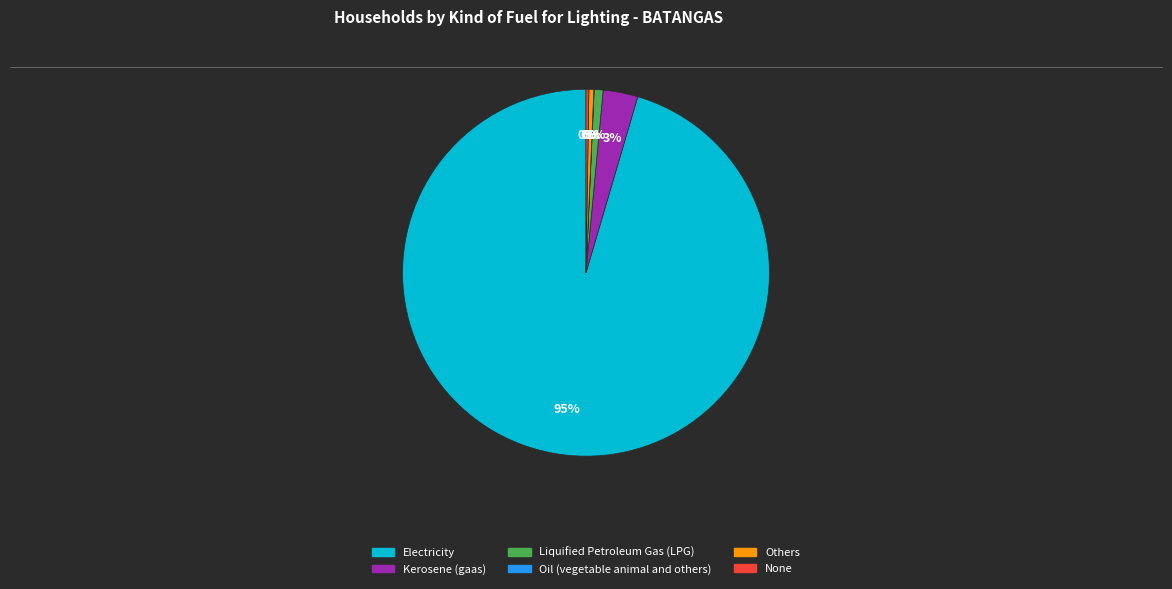

Which category has the biggest portion of the pie?

Electricity